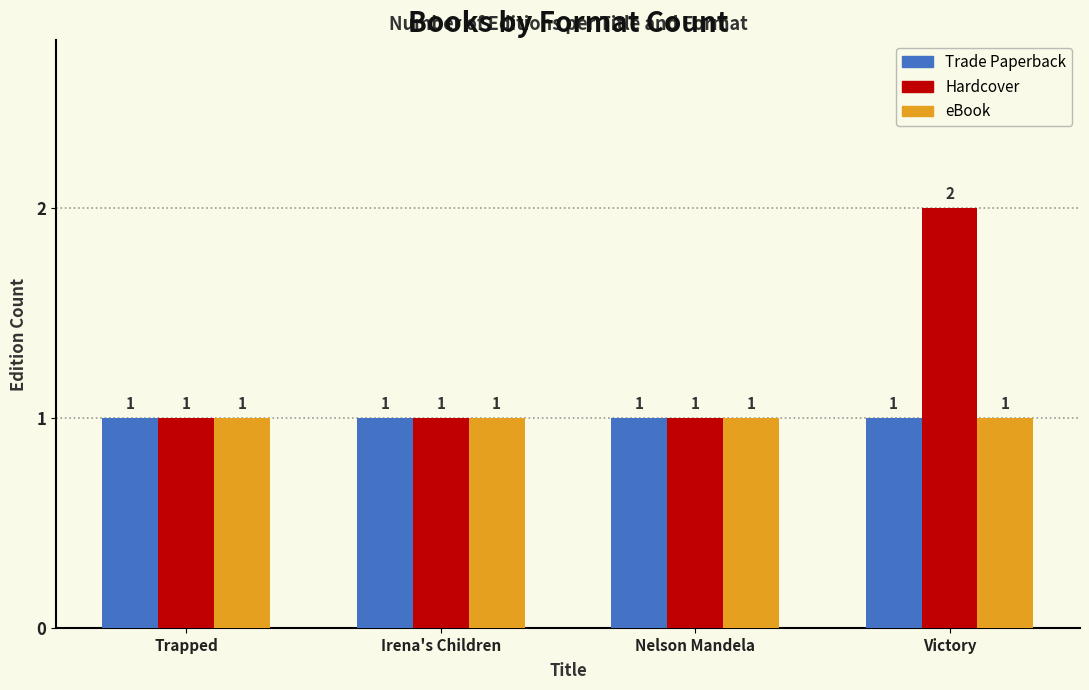

Is it true that Hardcover equals 1 at Trapped?

True